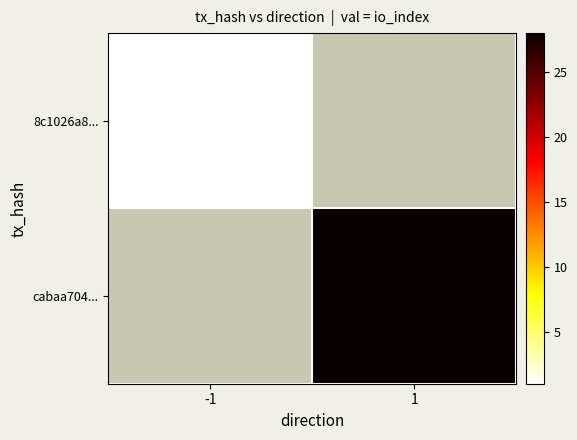

Count the number of categories in the chart.

2